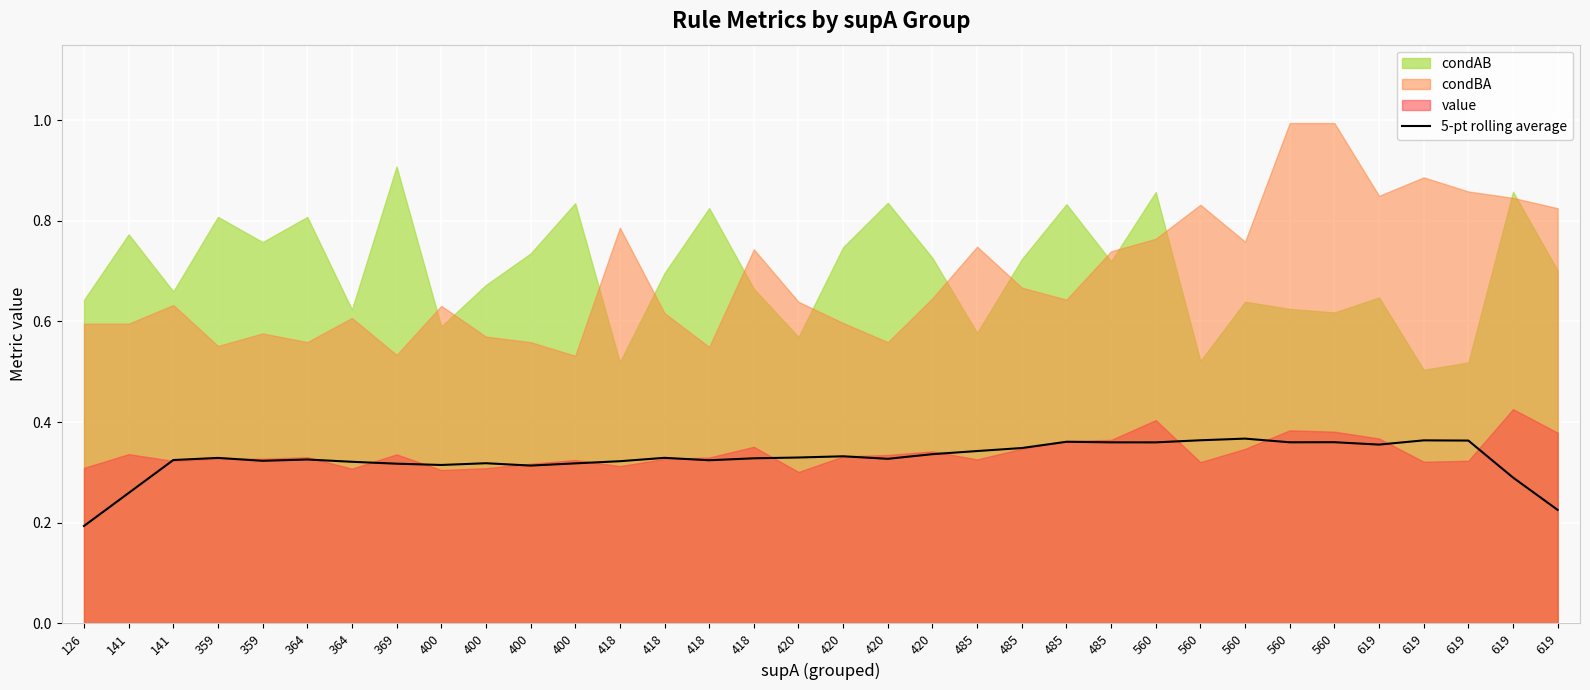

Rank the categories by value from highest to lowest.

560, 560, 619, 619, 485, 560, 560, 485, 560, 619, 485, 485, 420, 420, 420, 418, 359, 418, 420, 364, 141, 418, 359, 418, 364, 400, 400, 369, 400, 400, 619, 141, 619, 126